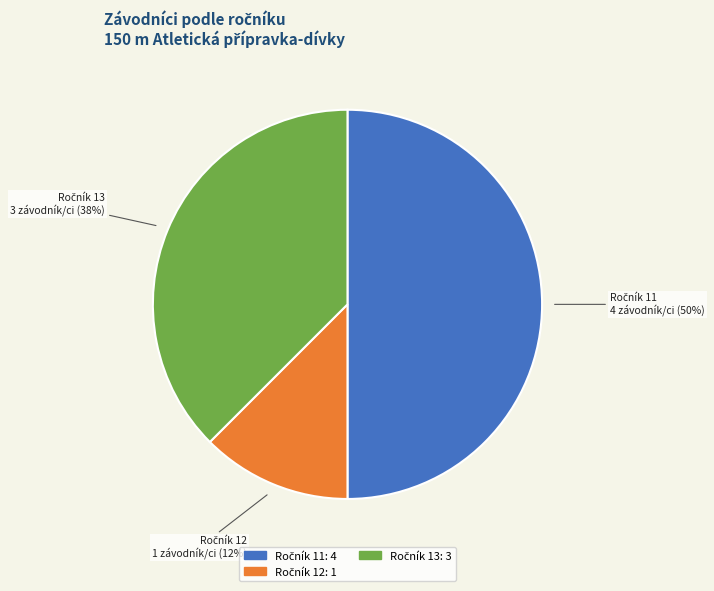

To the nearest percent, what is the average slice percentage?

33%